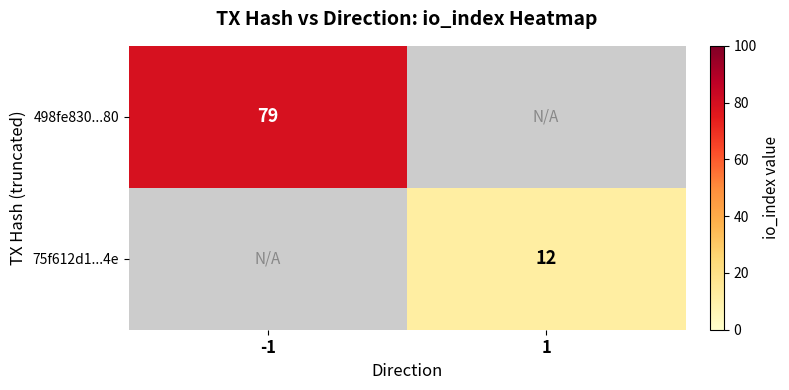

Is the value of 498fe830...80 at -1 greater than the value of 75f612d1...4e at 1?

Yes